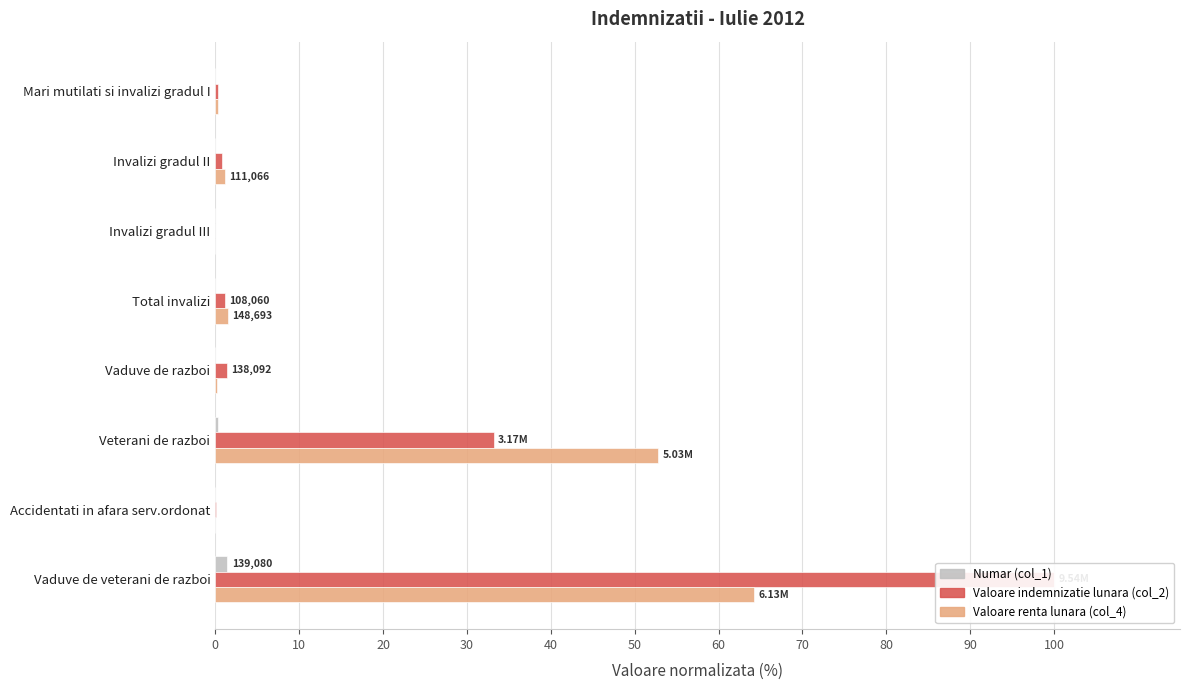

What is the difference between the maximum and second lowest values in the Valoare renta lunara (col_4) series?

64.3